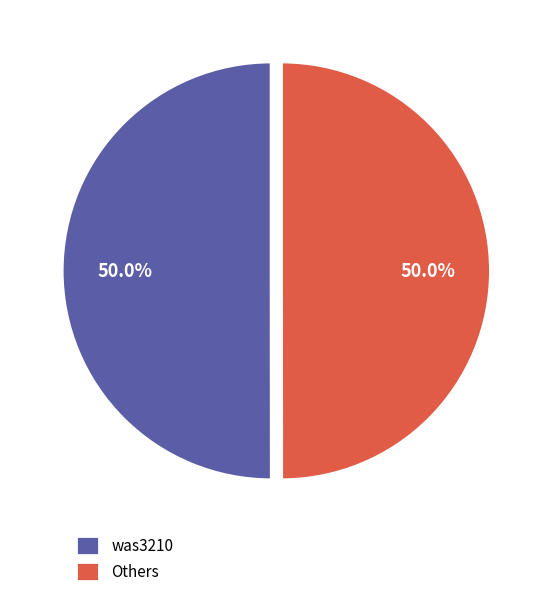

Combined, do Others and was3210 account for over 50%?

Yes